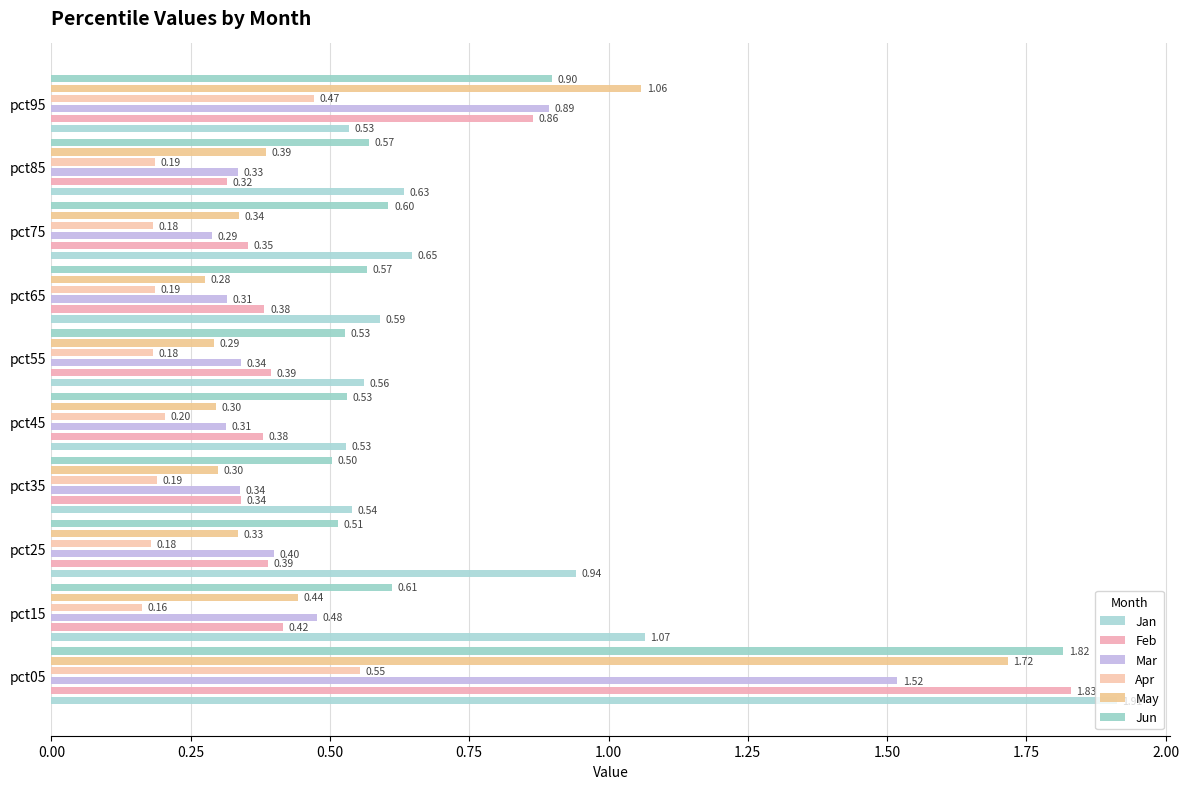

How many bars are there in each group?

6